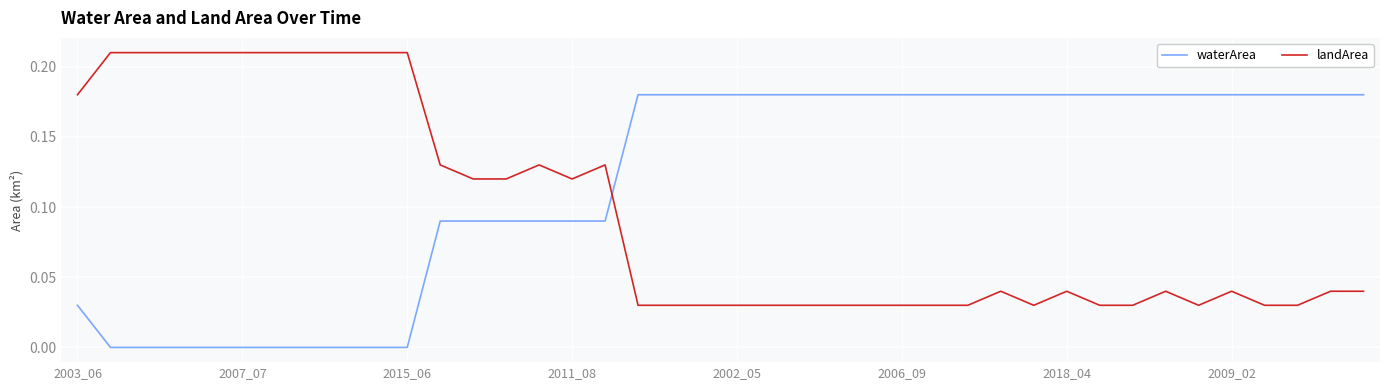

Which series ends up on top after the final intersection of landArea and waterArea?

waterArea